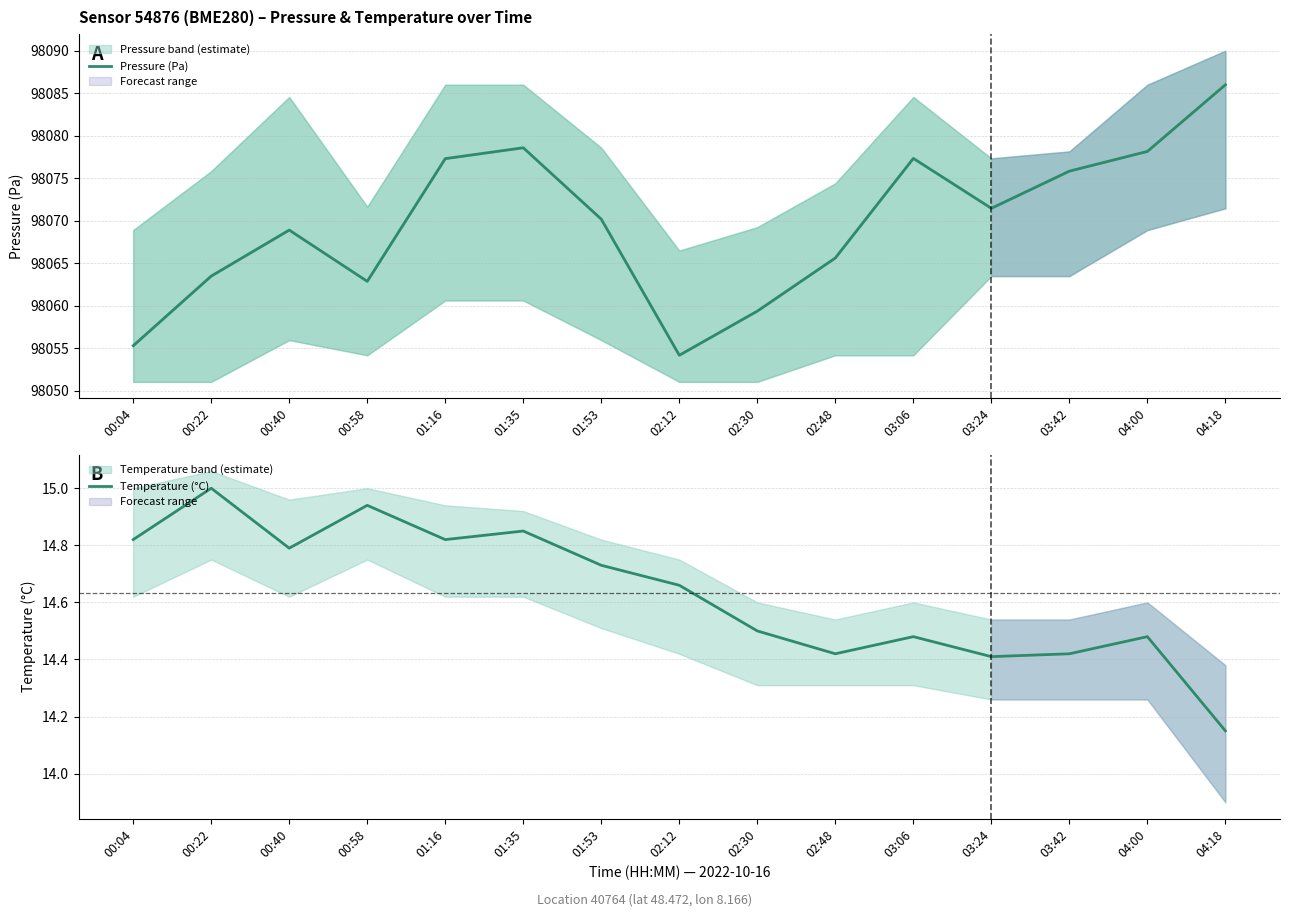

What is the label of the 10th point from the left?

02:48